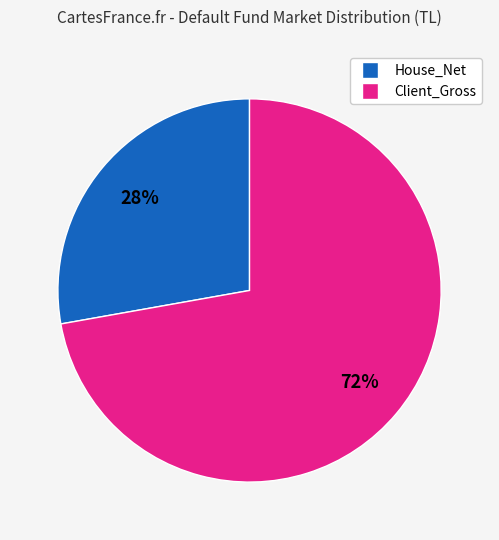

To the nearest percent, what is the difference between the largest and smallest slice percentages?

44%